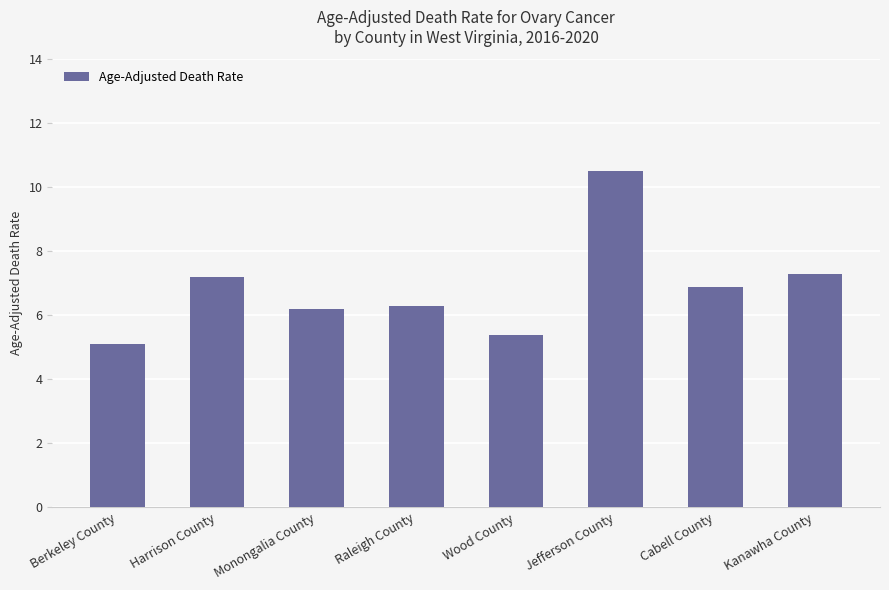

Reading left to right, extract all data points from this chart.

Berkeley County=5.1	Harrison County=7.2	Monongalia County=6.2	Raleigh County=6.3	Wood County=5.4	Jefferson County=10.5	Cabell County=6.9	Kanawha County=7.3